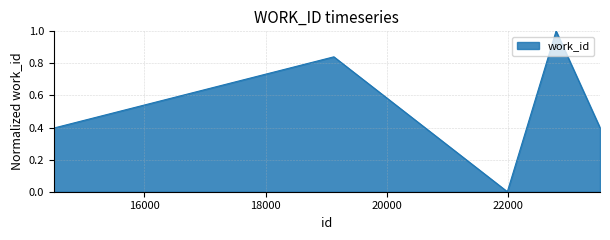

What is the average value?

0.7